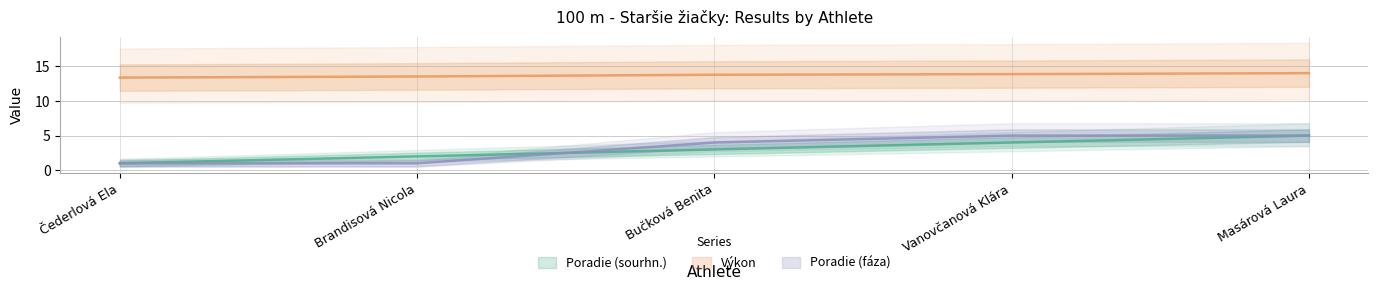

Reading left to right, transcribe all the data shown in this chart.

Poradie (sourhn.): Čederlová Ela=1.0	Brandisová Nicola=2.0	Bučková Benita=3.0	Vanovčanová Klára=4.0	Masárová Laura=5.0
Výkon: Čederlová Ela=13.4	Brandisová Nicola=13.5	Bučková Benita=13.8	Vanovčanová Klára=13.9	Masárová Laura=14.0
Poradie (fáza): Čederlová Ela=1.0	Brandisová Nicola=1.0	Bučková Benita=4.0	Vanovčanová Klára=5.0	Masárová Laura=5.0